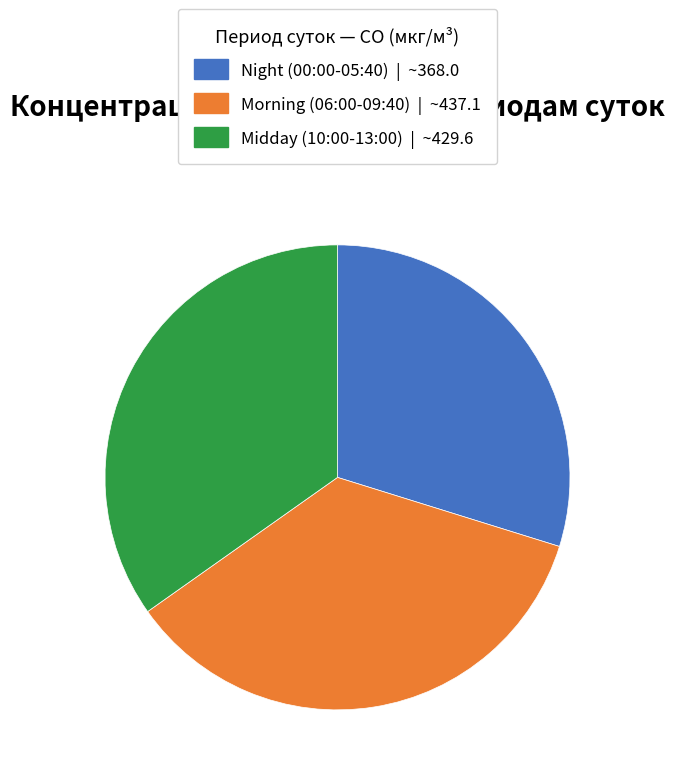

Is there any slice that represents more than half of the pie?

No